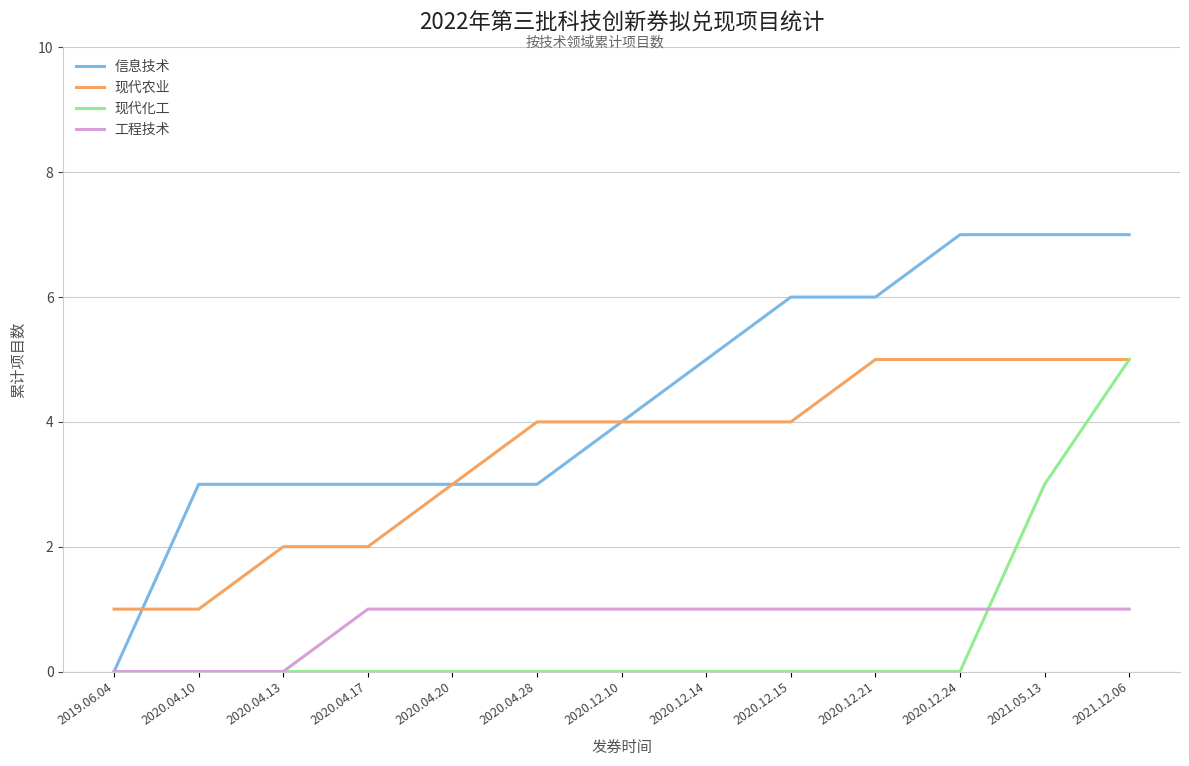

What position from the right is 2020.04.17?

10